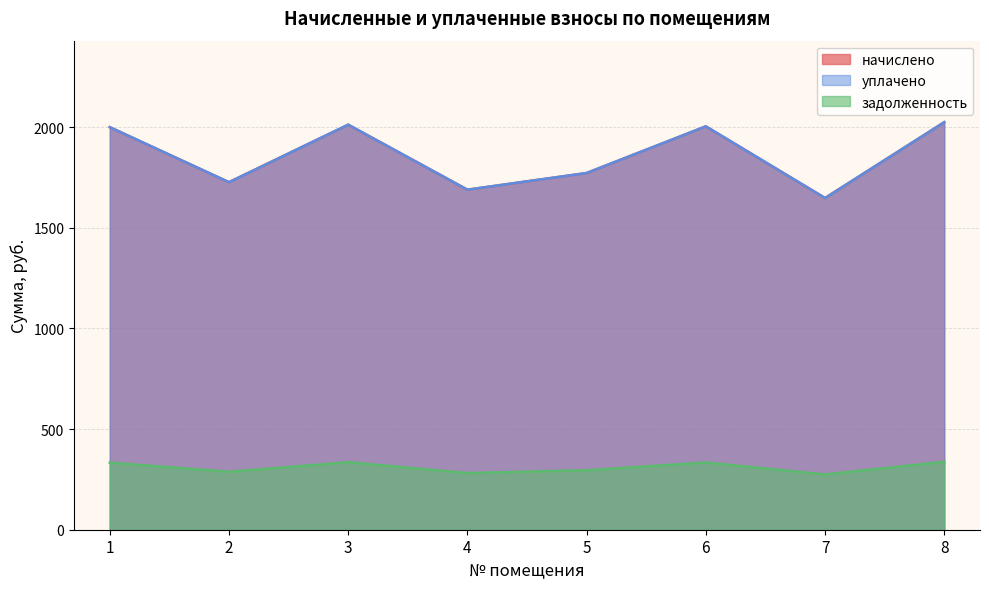

Which series changed the most between 7 and 8?

начислено